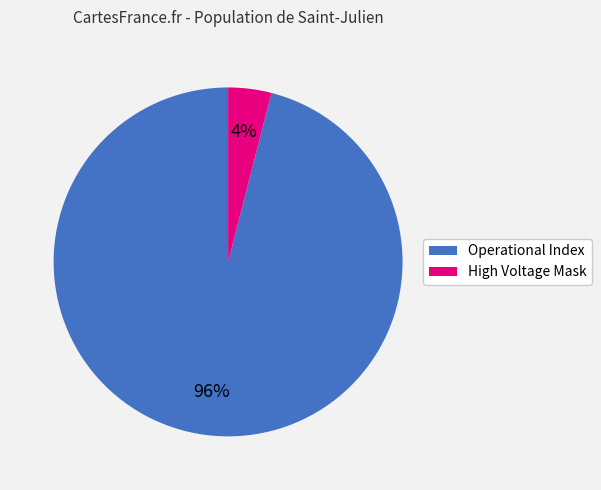

Is Operational Index the majority of the pie?

Yes